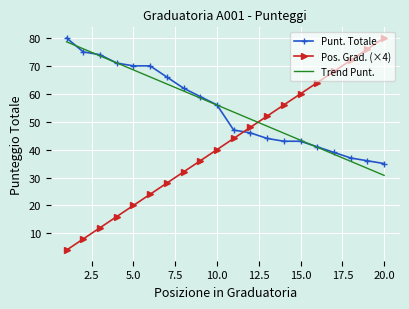

True or false: Punt. Totale has a value of 20 at 18.

False